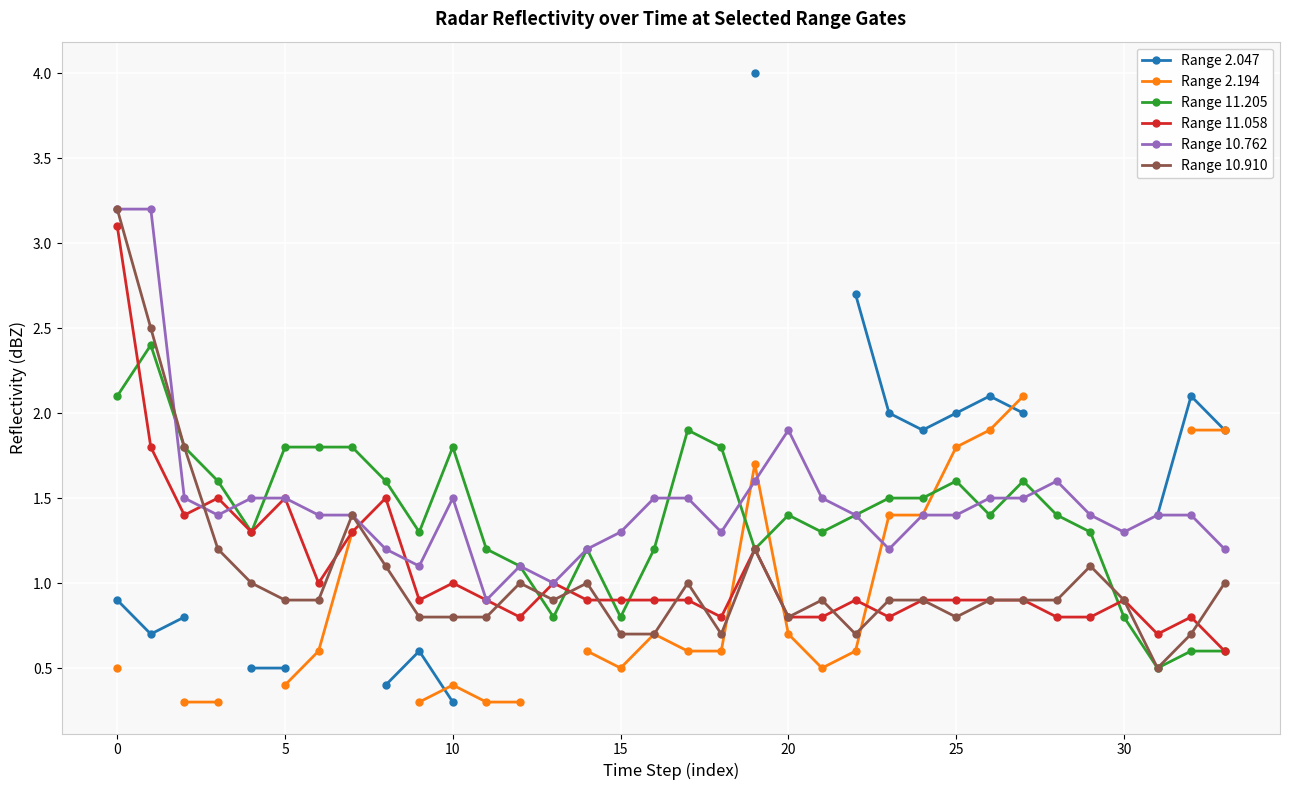

At which label is Range 10.762 closest to 2?

20